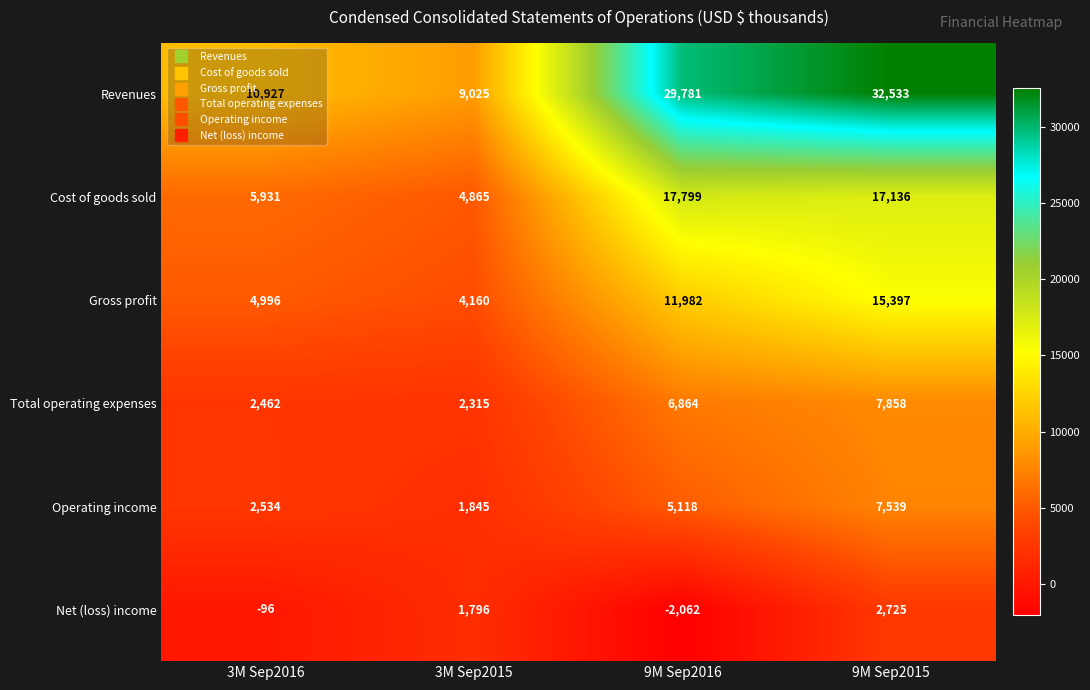

The Net (loss) income series shows 2725 at 9M Sep2015. True or false?

True